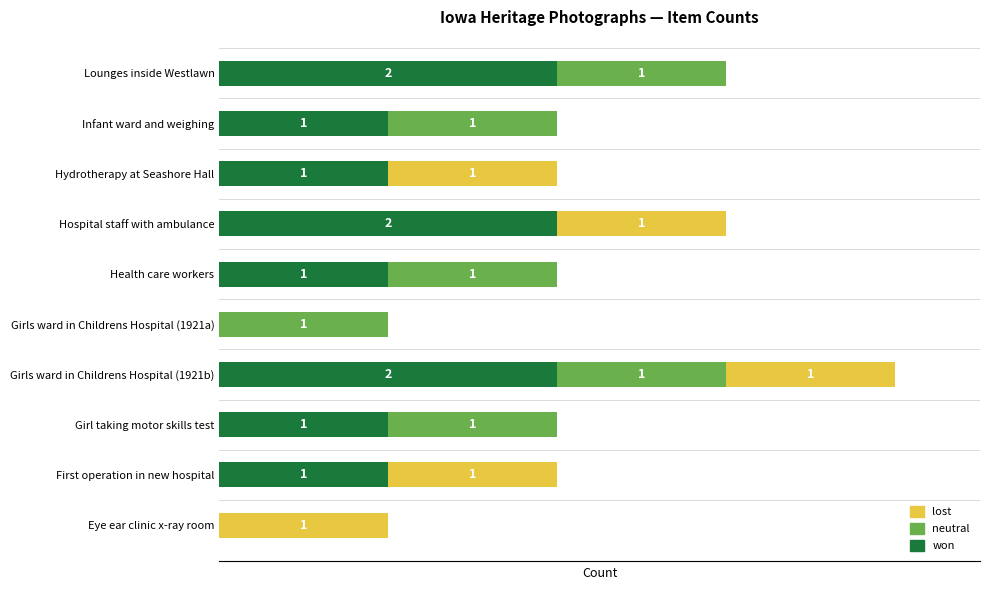

At which category is the sum across all series the highest?

Girls ward in Childrens Hospital (1921b)